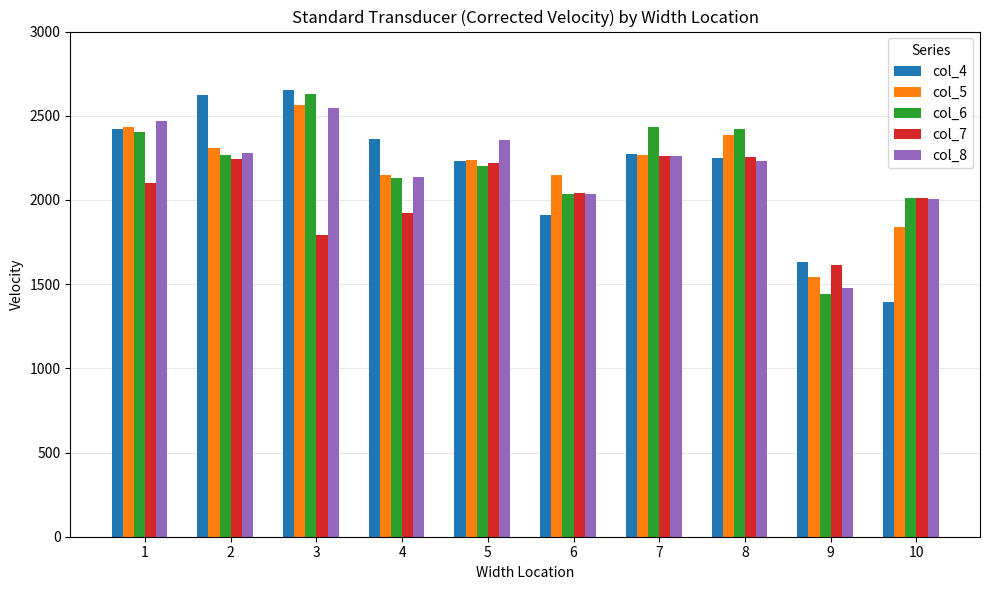

Where does the col_7 series first go above 2098?

1